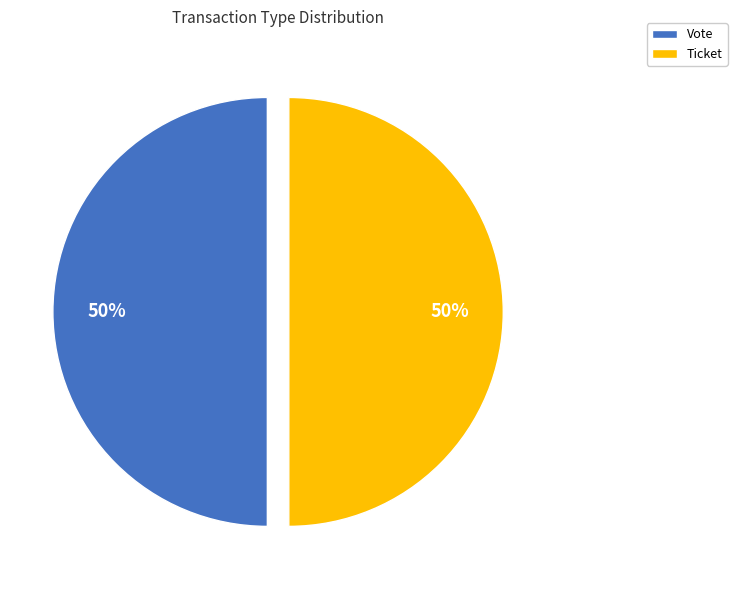

Do Ticket and Vote together represent more than half of the pie?

Yes